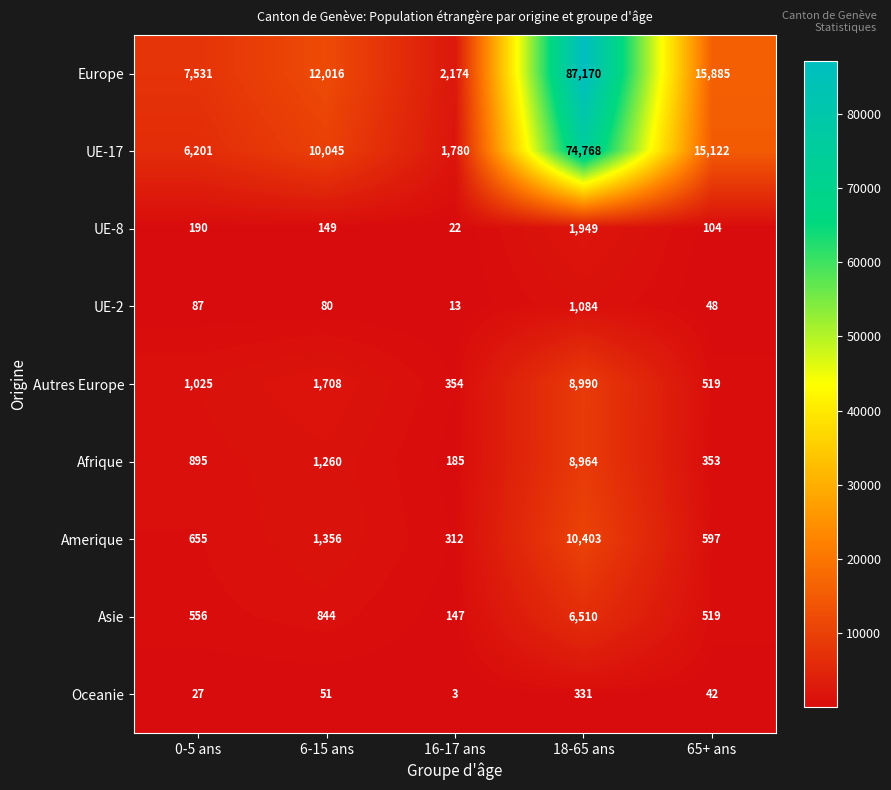

What is the total value across all series at 18-65 ans?

200169